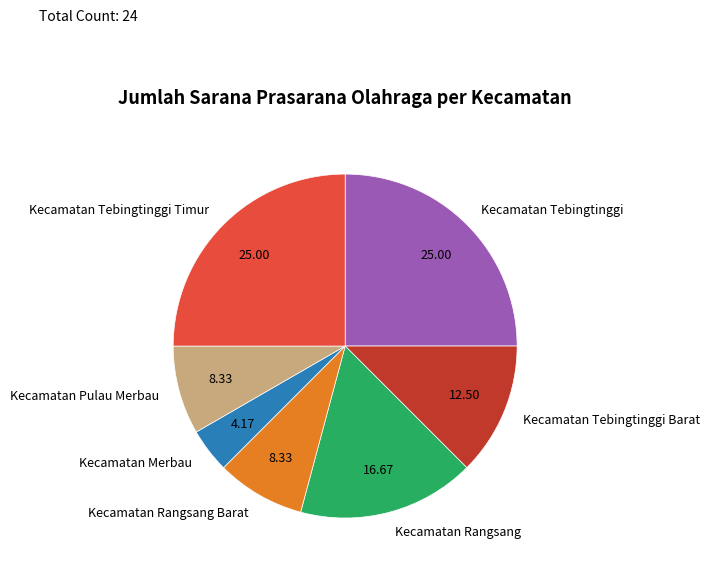

Count the number of slices in the pie.

7